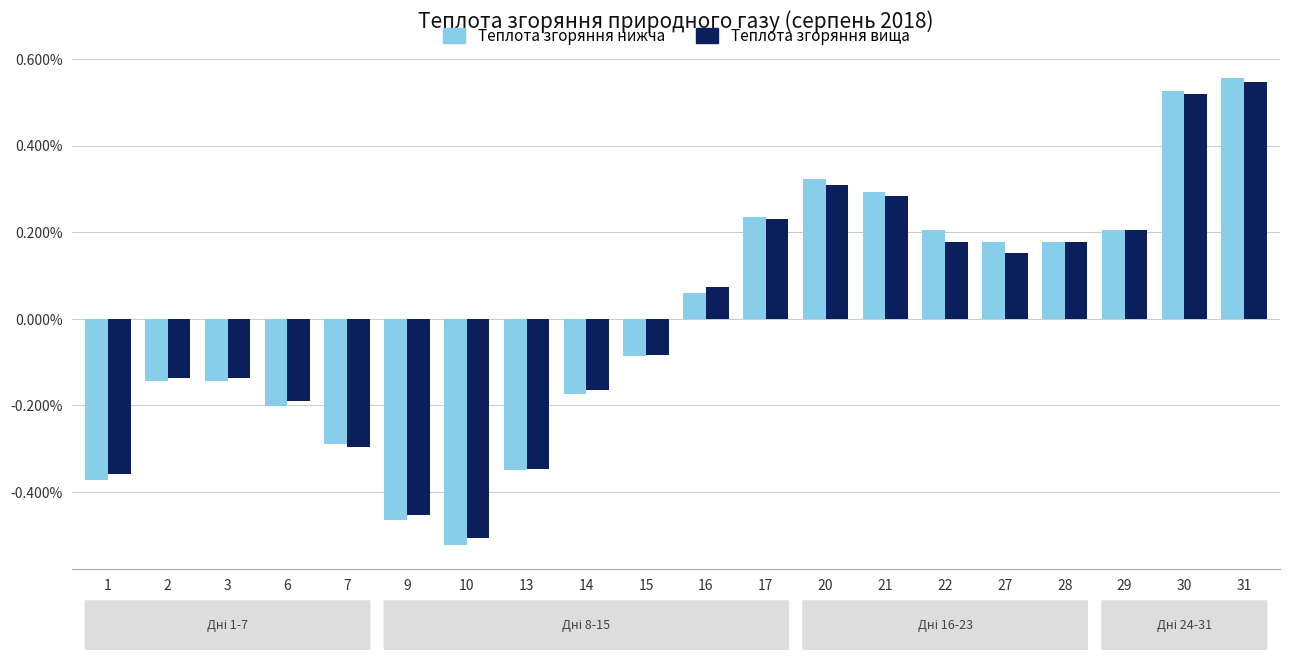

Count the number of data series in this chart.

2